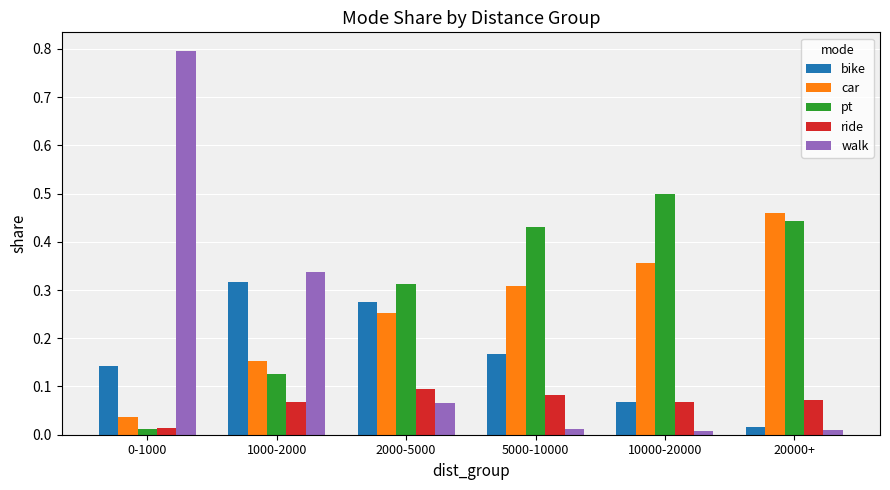

Which series changed the most between 1000-2000 and 10000-20000?

pt